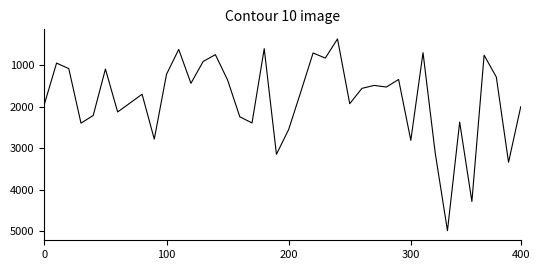

Count the number of data series in this chart.

1